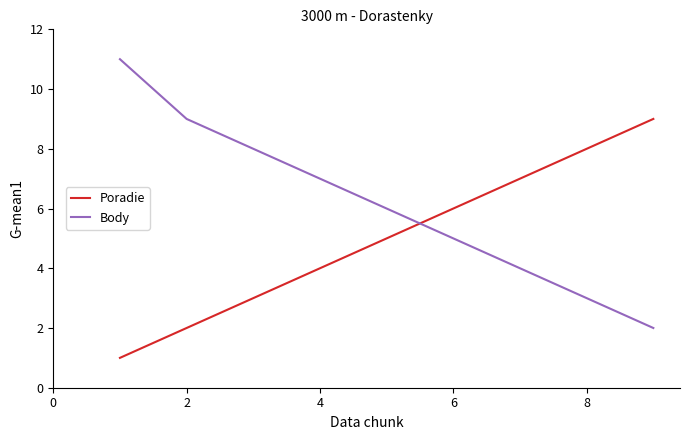

Which series has the largest total across all categories?

Body